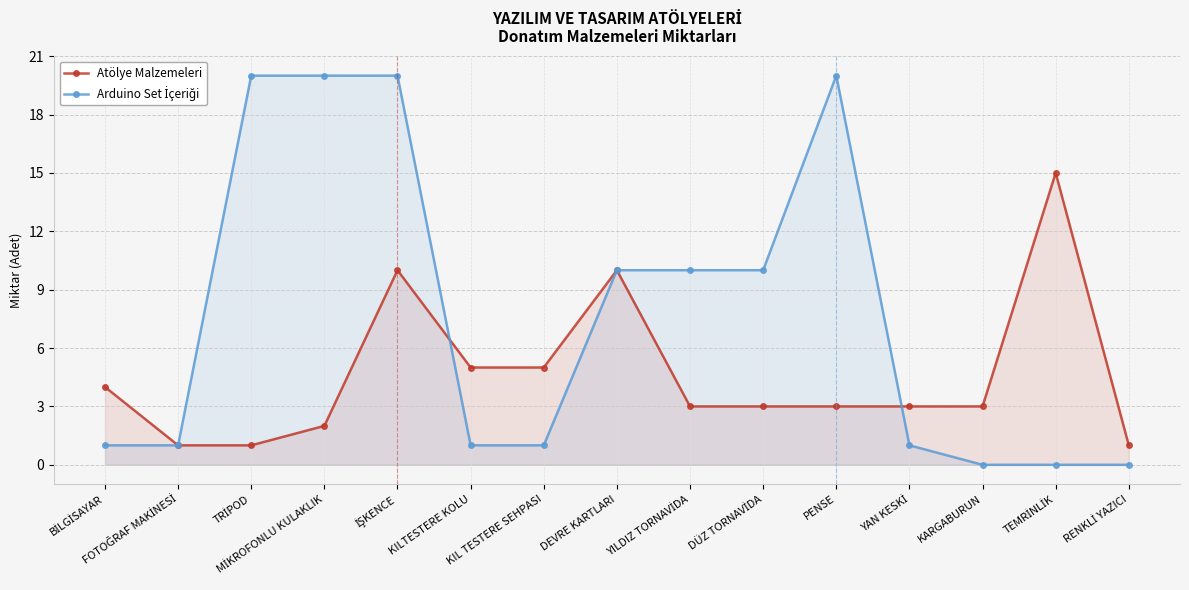

Where does the Arduino Set İçeriği series first go above 1?

TRİPOD